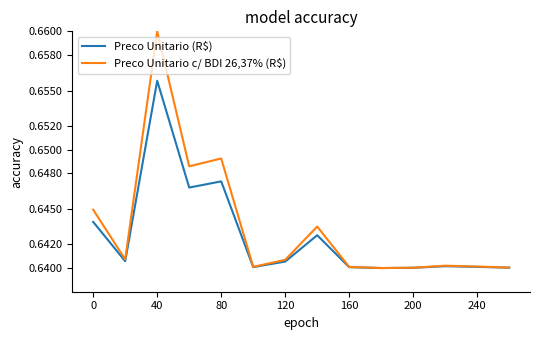

Which series has the widest spread of values?

Preco Unitario c/ BDI 26,37% (R$)